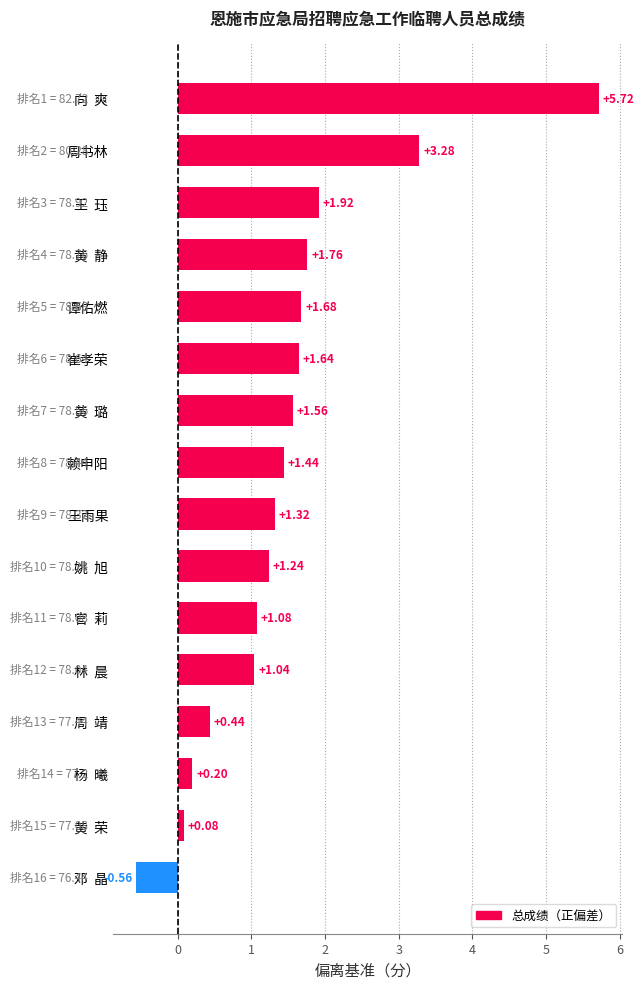

Count the number of values greater than 1.

12